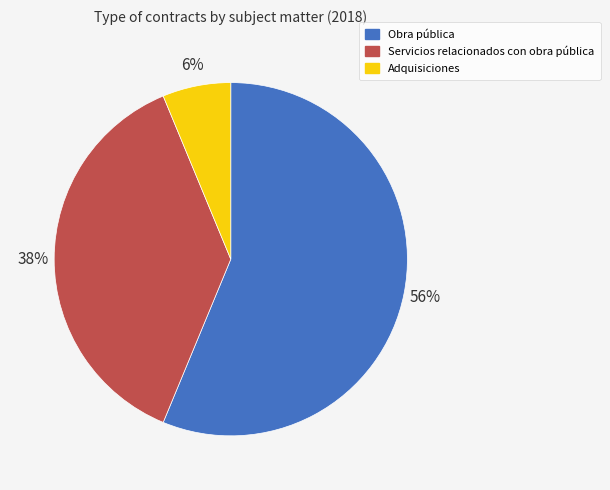

Rank the categories by value from highest to lowest.

Obra pública, Servicios relacionados con obra pública, Adquisiciones